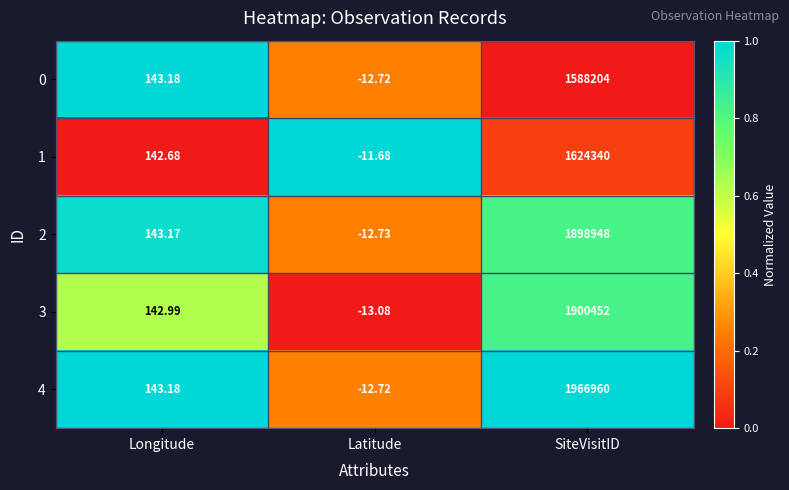

List the labels in order of 1 value, smallest first.

Latitude, Longitude, SiteVisitID